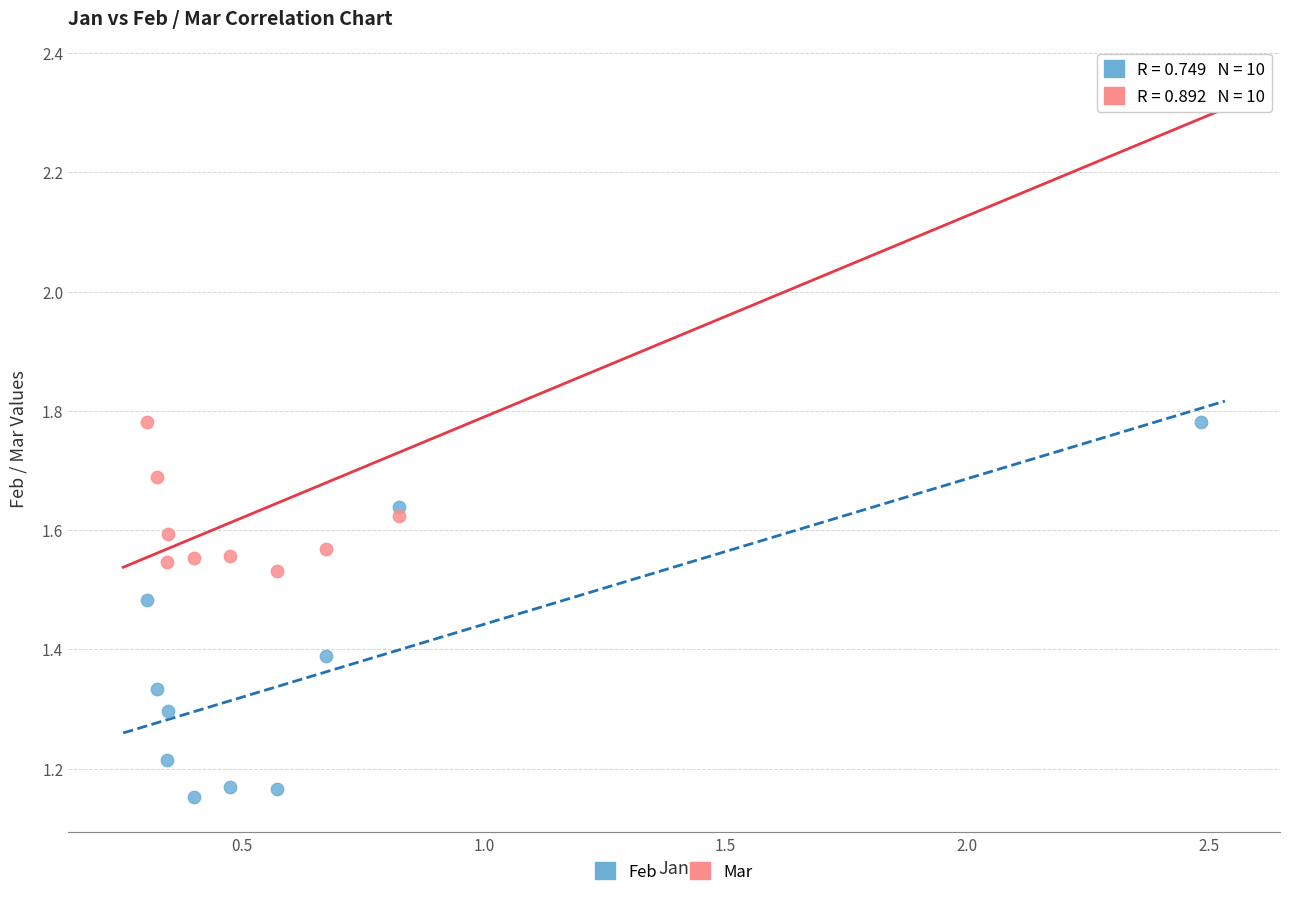

Which series has the largest Y range (max minus min)?

Mar